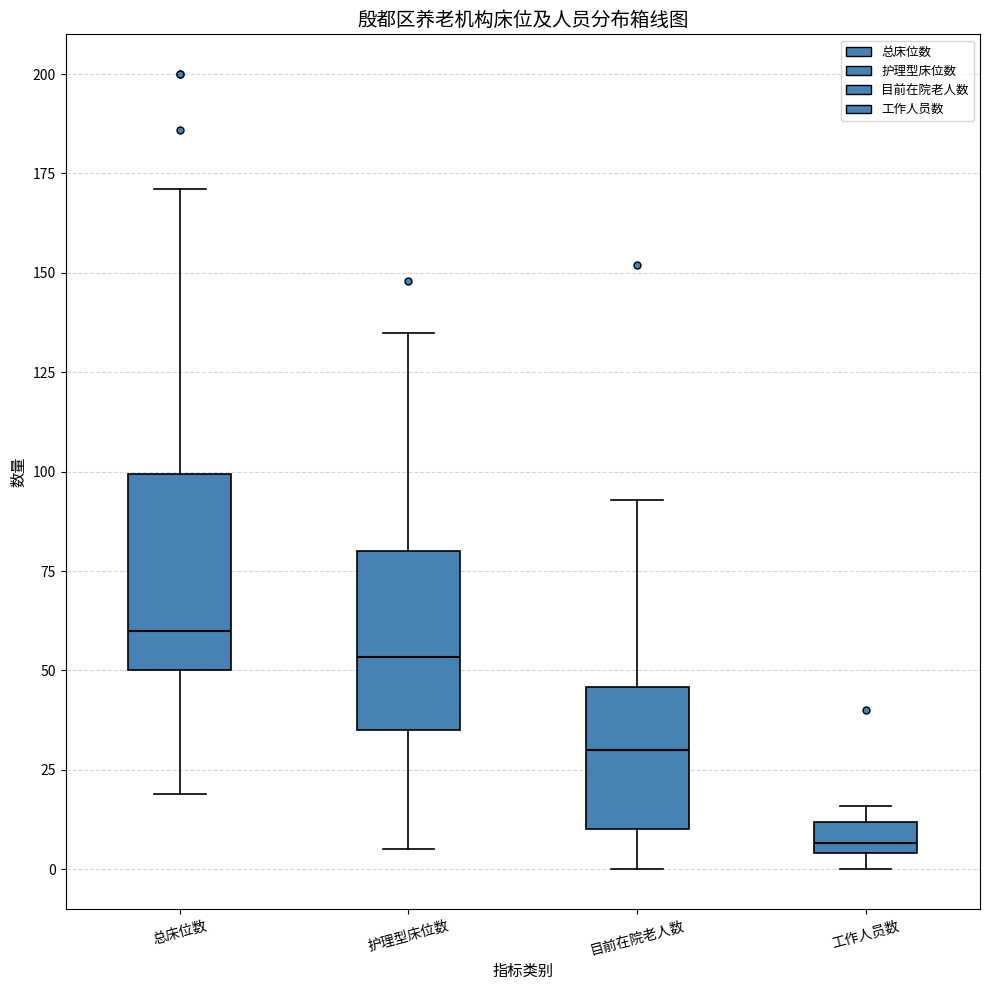

Reading left to right, read every box against the y-axis: the position of its median line, the range the box covers, and the ends of its whiskers. The values are not printed on the chart, so give them approximately, as read against the axis.

总床位数: median 60, box 50 to 100, whiskers 20 to 170
护理型床位数: median 55, box 35 to 80, whiskers 5 to 135
目前在院老人数: median 30, box 10 to 45, whiskers 0 to 95
工作人员数: median 5 (just above the box's lower edge), box 5 to 10, whiskers 0 to 15